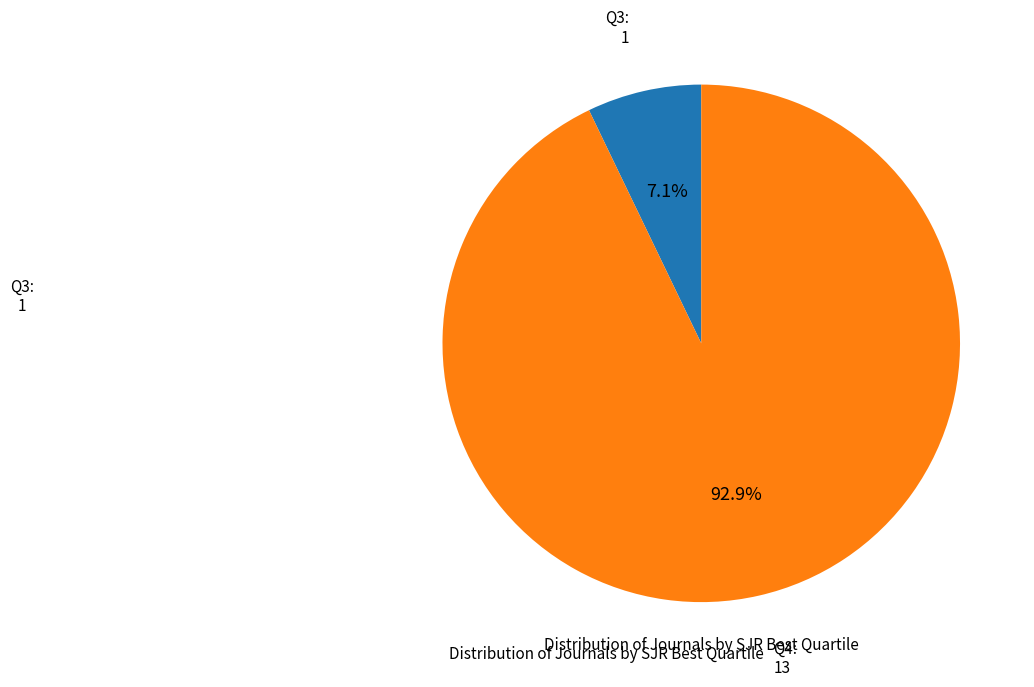

Does any single category account for the majority?

Yes